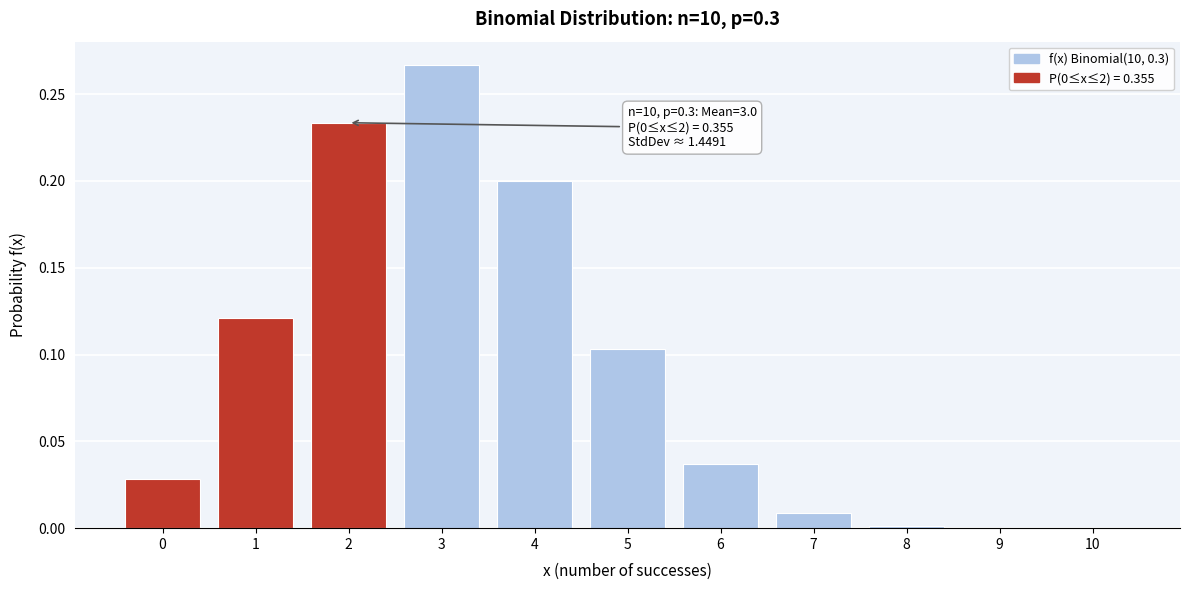

At which category does the chart reach its peak across all series?

3